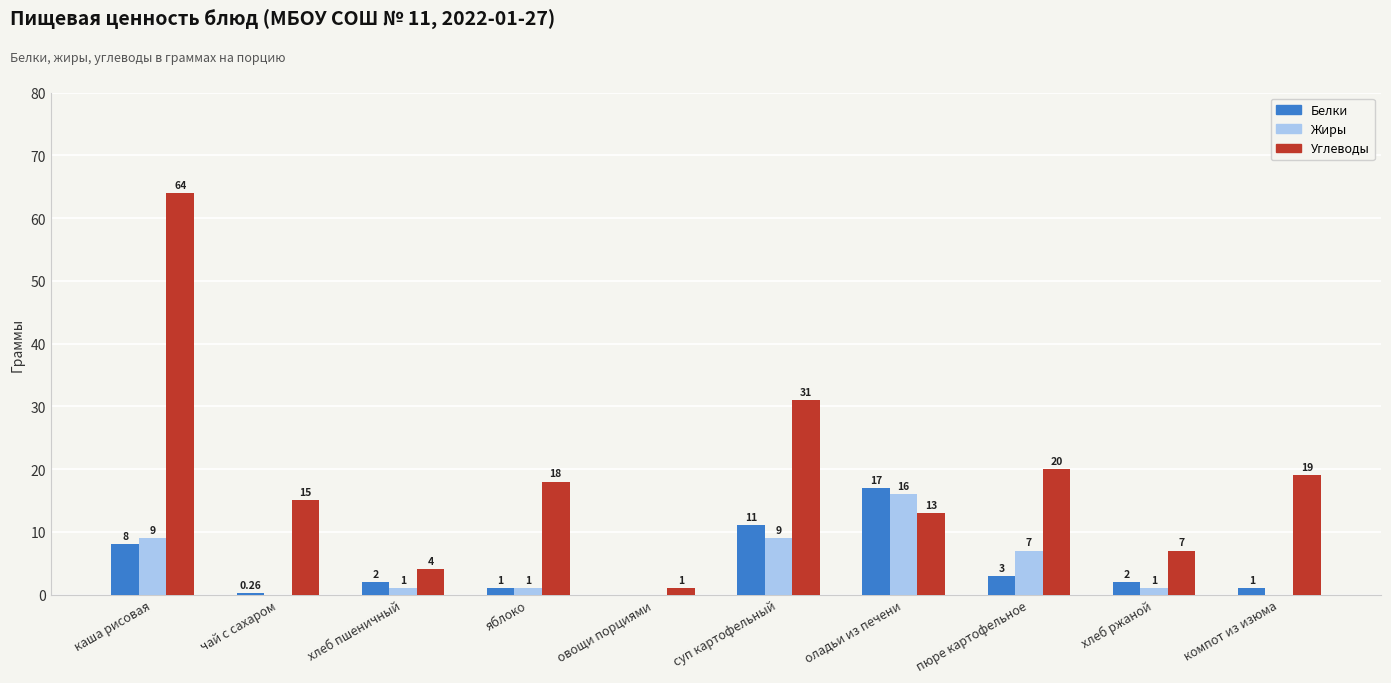

Is the value of Углеводы at суп картофельный greater than the value of Белки at яблоко?

Yes